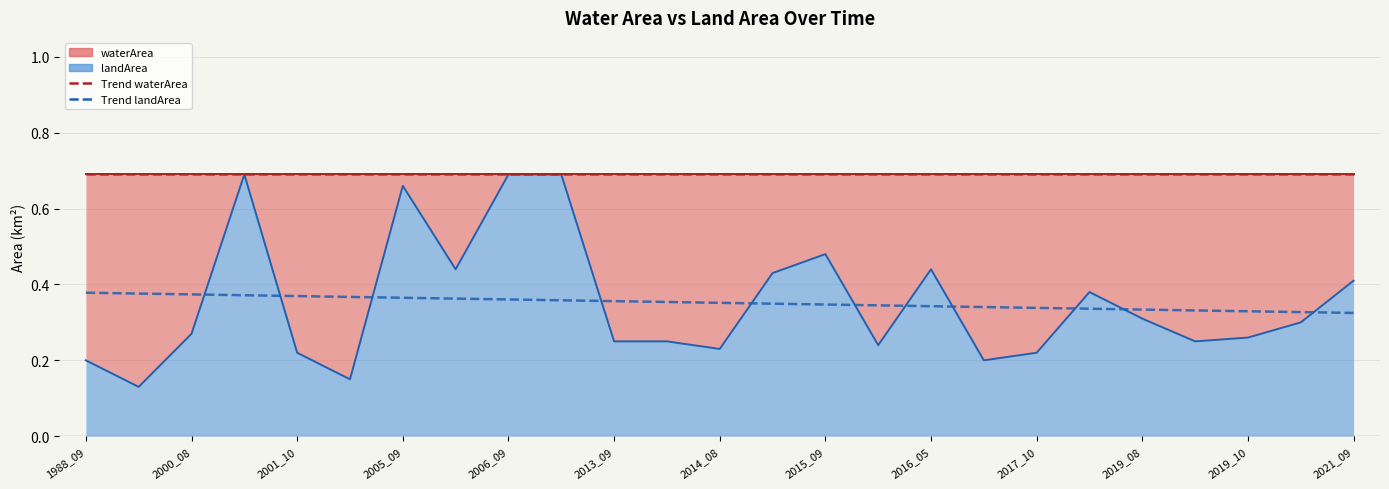

The Trend landArea series shows 0.6 at 2014_08. True or false?

False